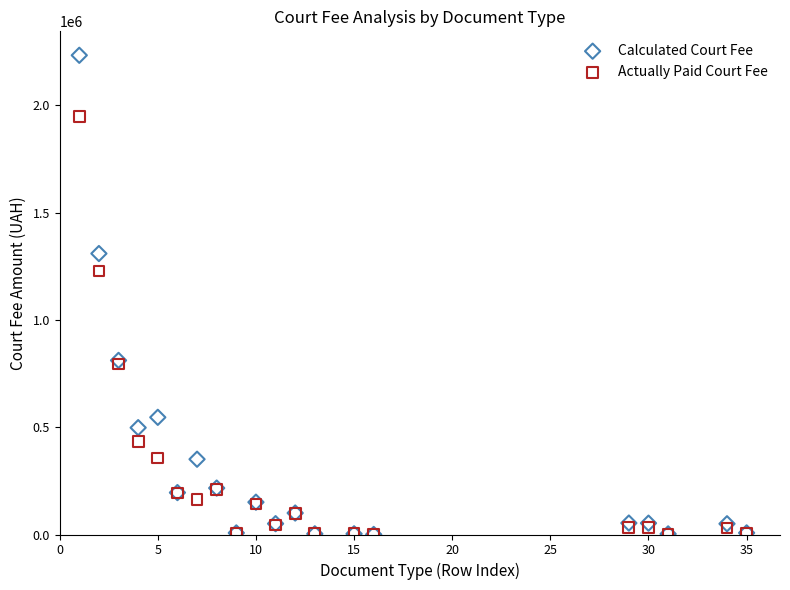

In the Calculated Court Fee series, what Y value is closest to 1116318?

1308790.4